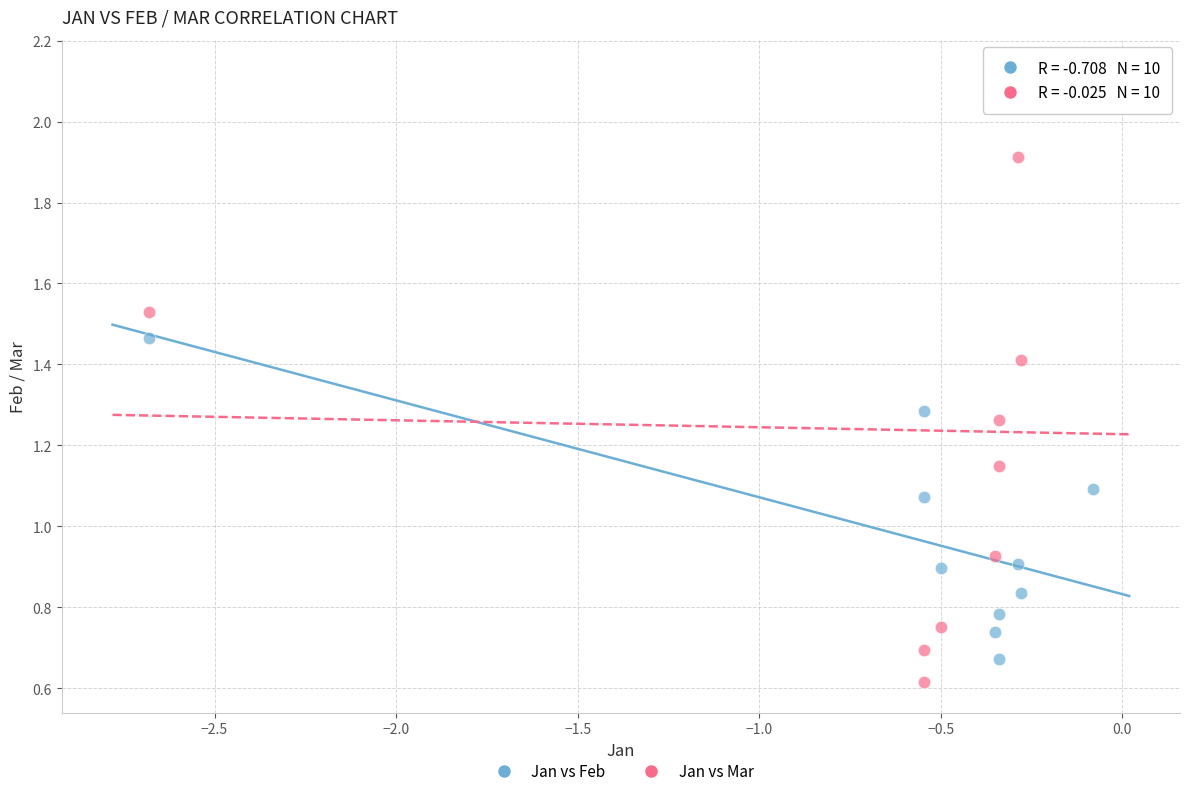

Across all data points, what is the range of X values (max minus min)?

2.6